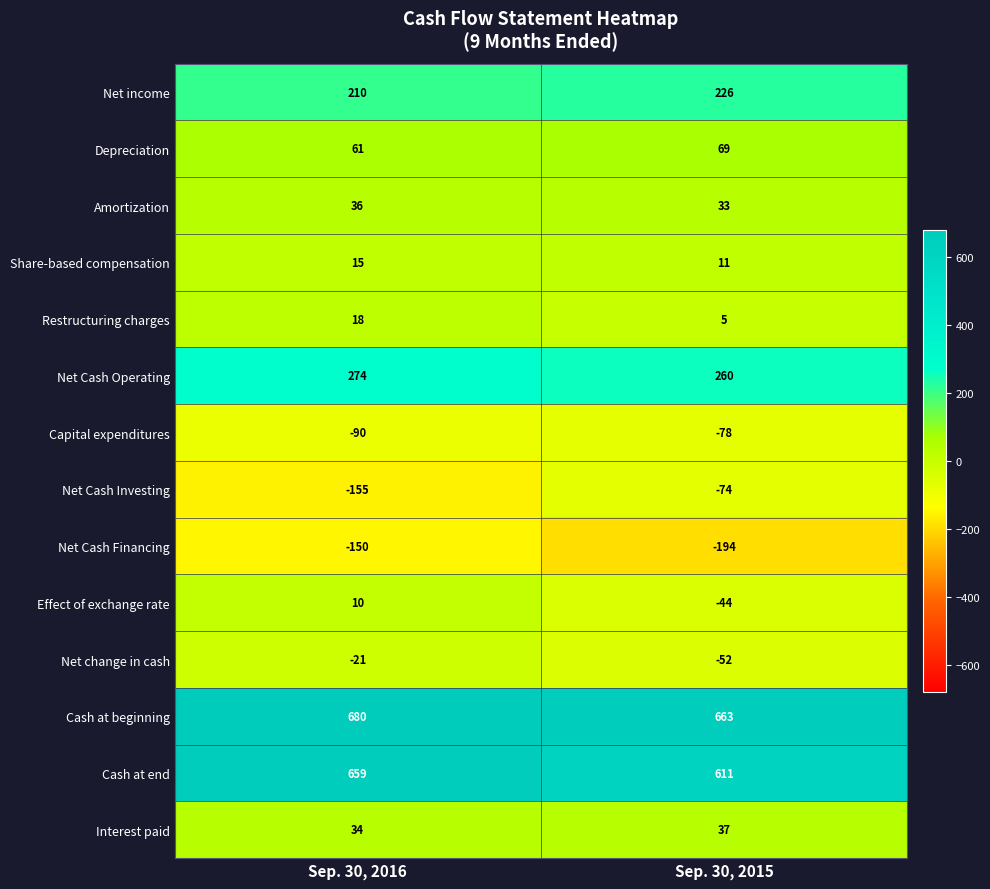

Count the number of data series in this chart.

14